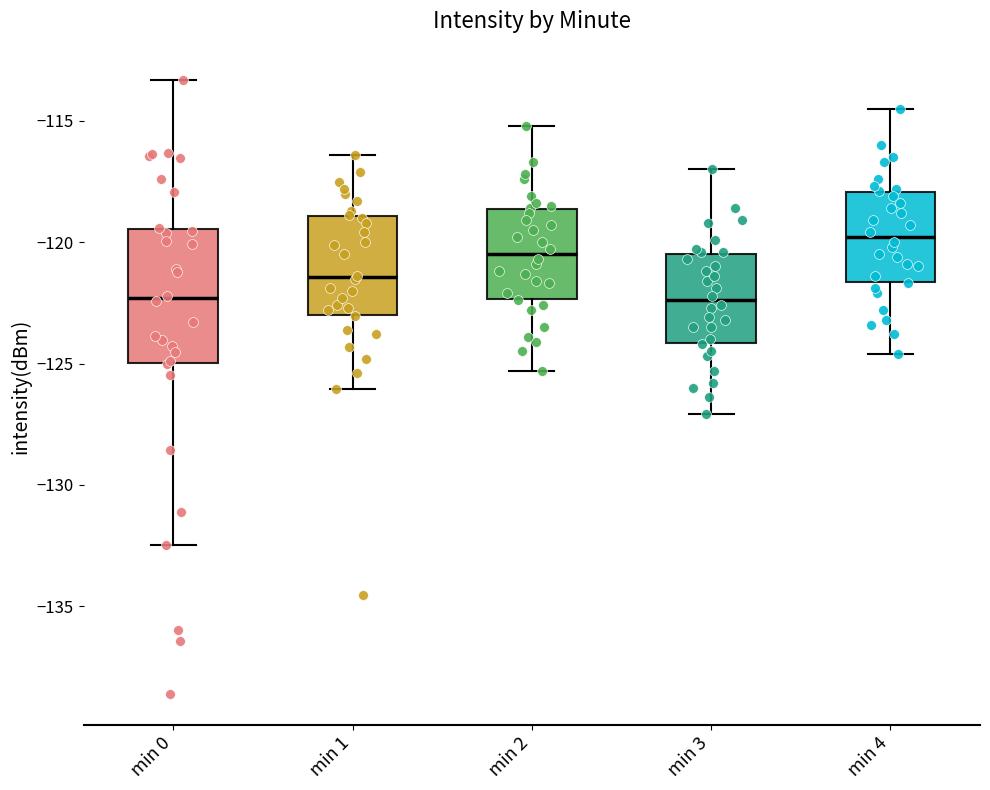

Which box has the highest median line?

min 4